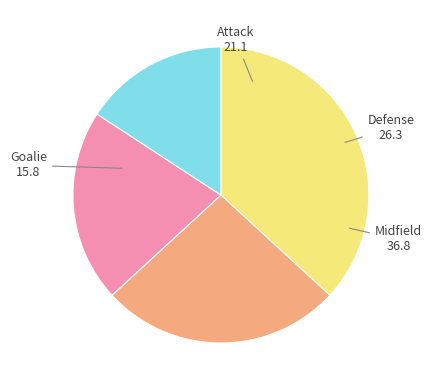

How many slices are in this pie chart?

4